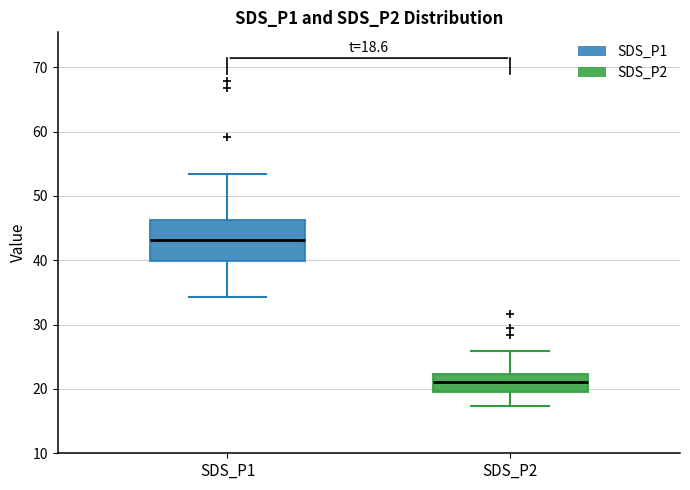

Which box's median line is the lowest?

SDS_P2